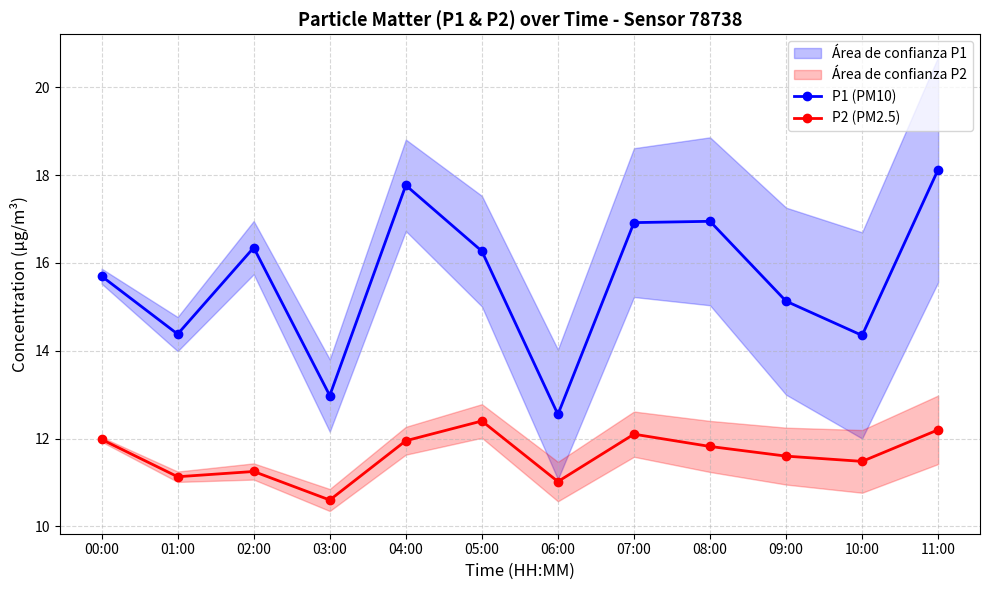

Reading left to right, extract all data points from this chart.

P1 (PM10): 00:00=15.7	01:00=14.4	02:00=16.4	03:00=13.0	04:00=17.8	05:00=16.3	06:00=12.6	07:00=16.9	08:00=16.9	09:00=15.1	10:00=14.3	11:00=18.1
P2 (PM2.5): 00:00=12.0	01:00=11.1	02:00=11.2	03:00=10.6	04:00=11.9	05:00=12.4	06:00=11.0	07:00=12.1	08:00=11.8	09:00=11.6	10:00=11.5	11:00=12.2